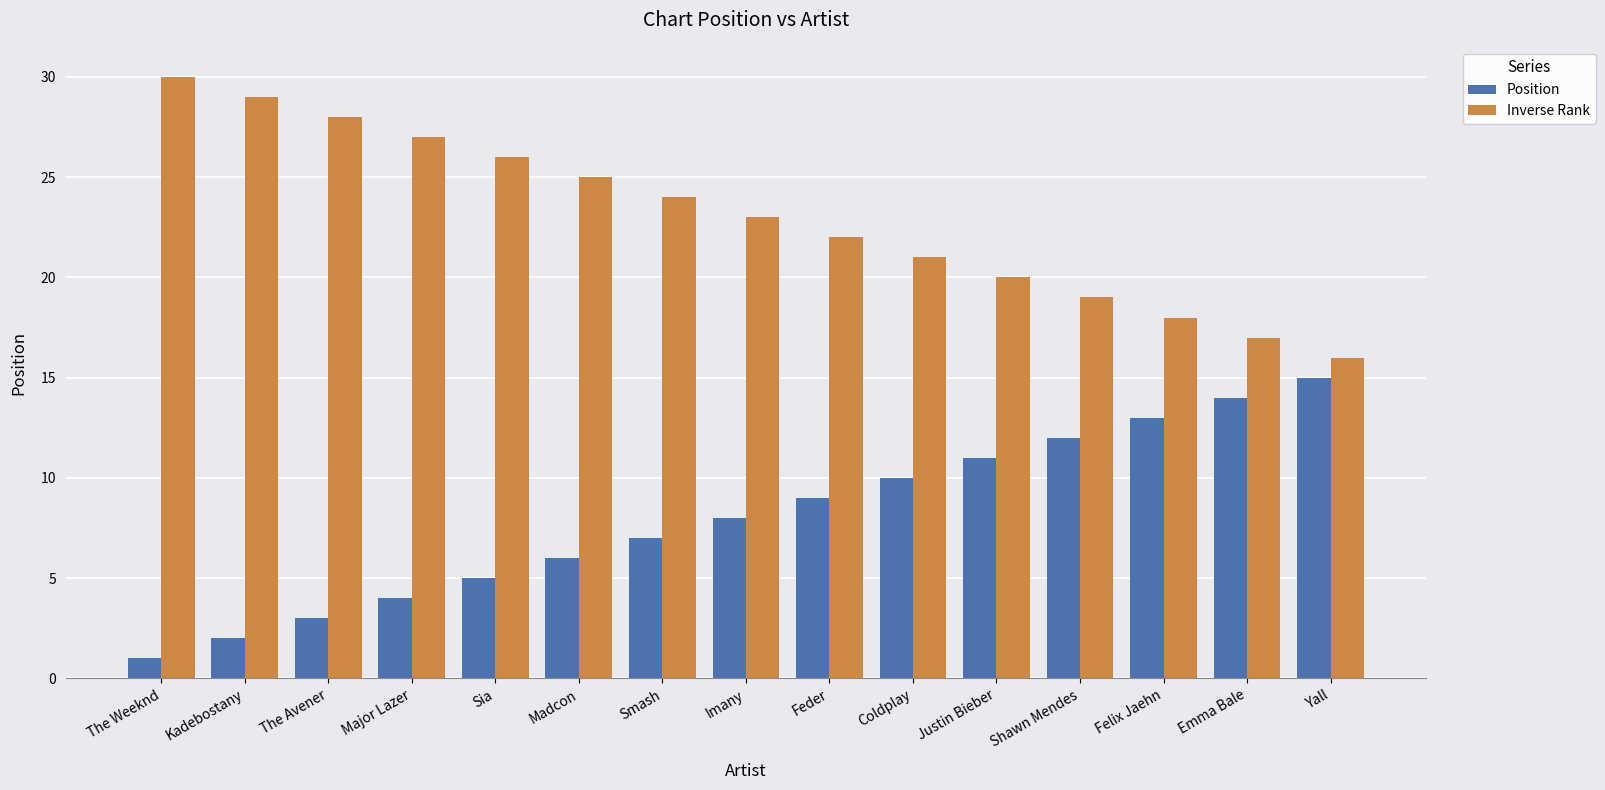

List the labels in order of Position value, smallest first.

The Weeknd, Kadebostany, The Avener, Major Lazer, Sia, Madcon, Smash, Imany, Feder, Coldplay, Justin Bieber, Shawn Mendes, Felix Jaehn, Emma Bale, Yall